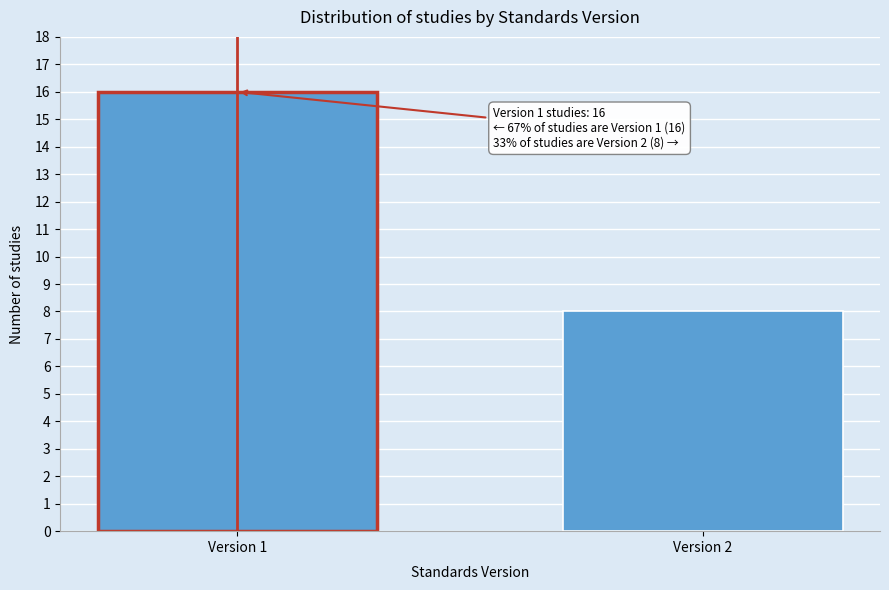

Reading left to right, what are all the values shown in this chart?

Version 1=16	Version 2=8